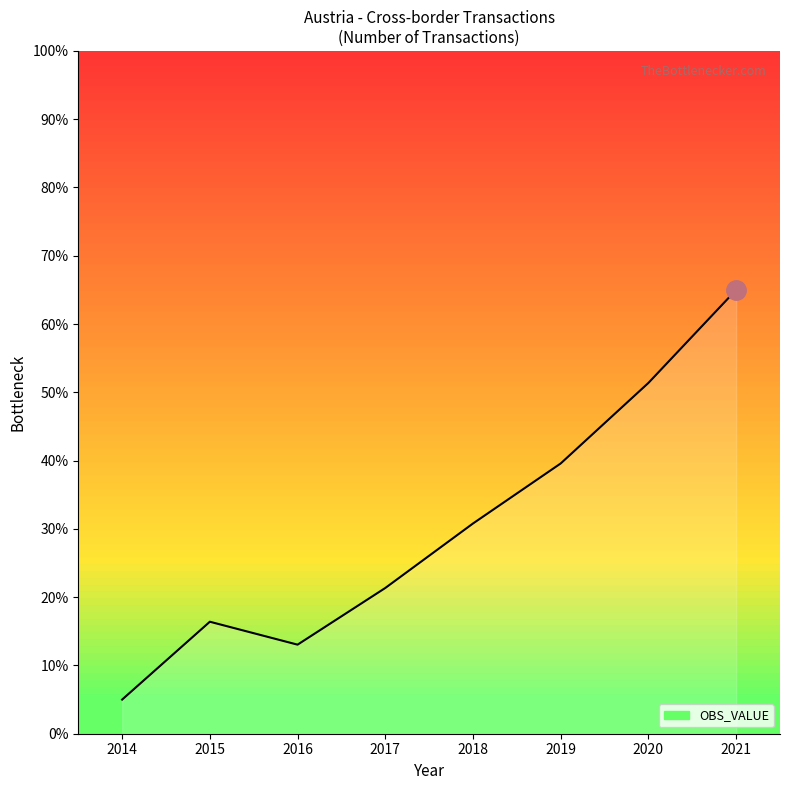

What is the sum of the values at 2017 and 2016?

34.4